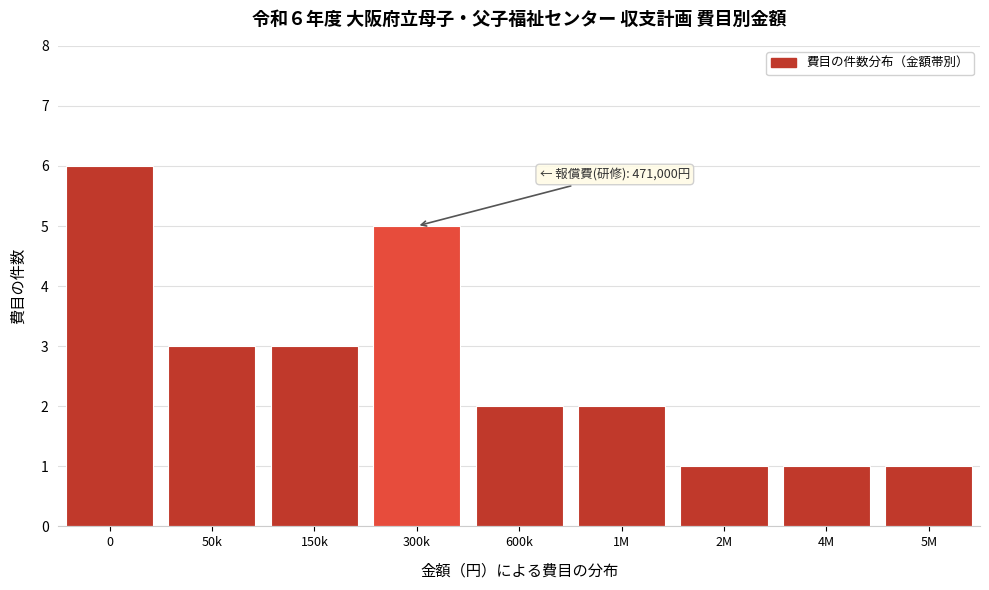

Reading right to left, list all the values displayed in this chart.

1	1	1	2	2	5	3	3	6